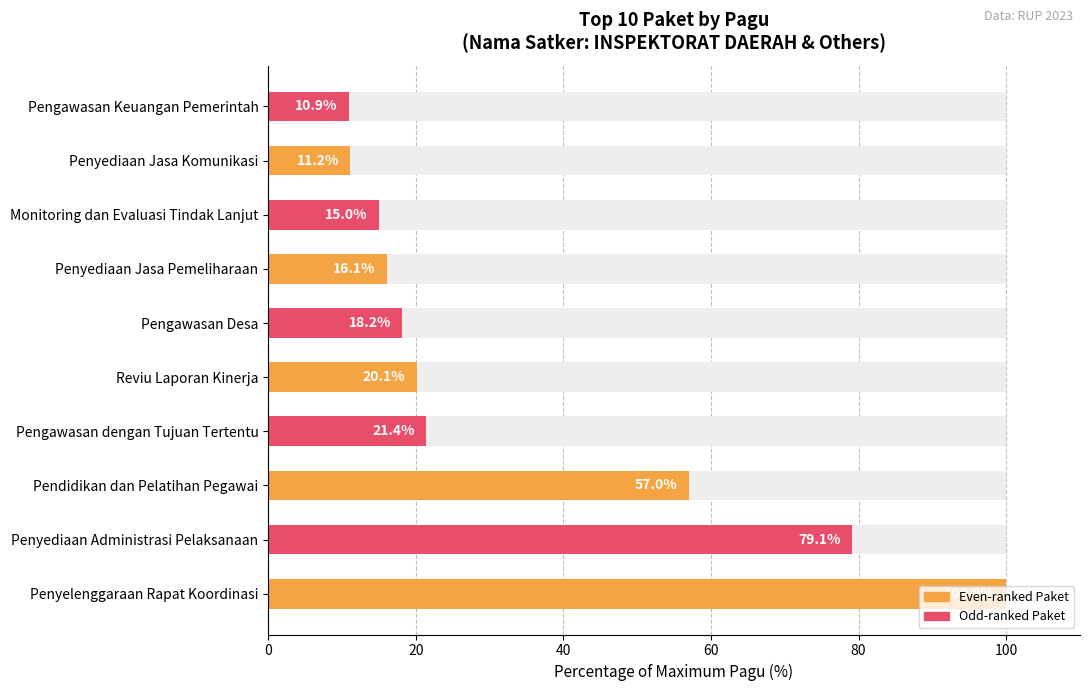

What is the difference between the maximum and minimum values?

89.1